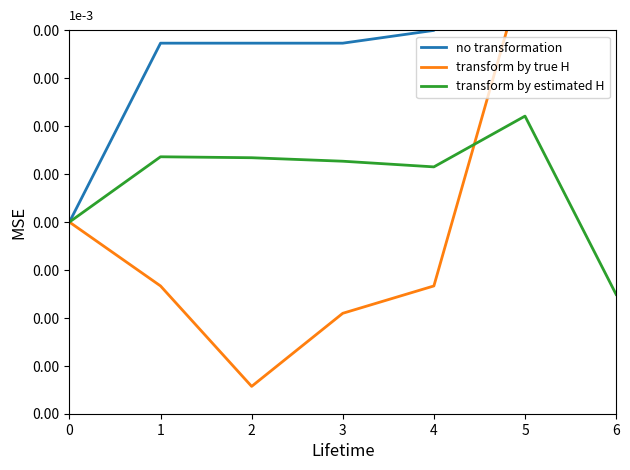

Count the number of categories in the chart.

7